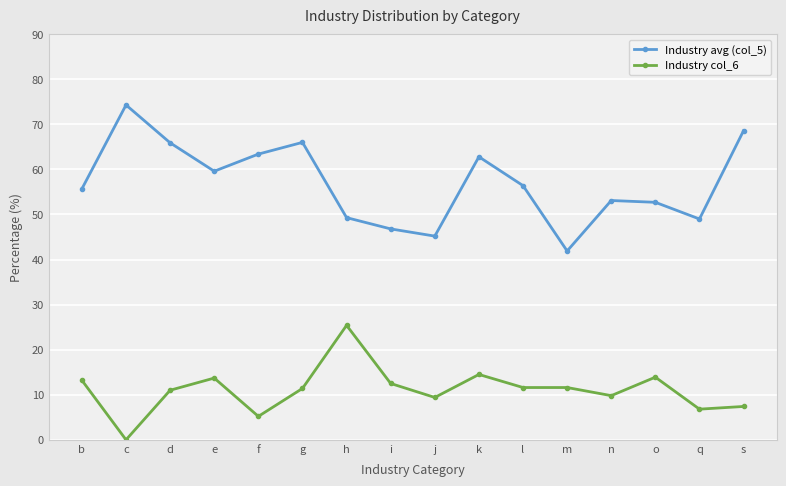

What position from the right is s?

1